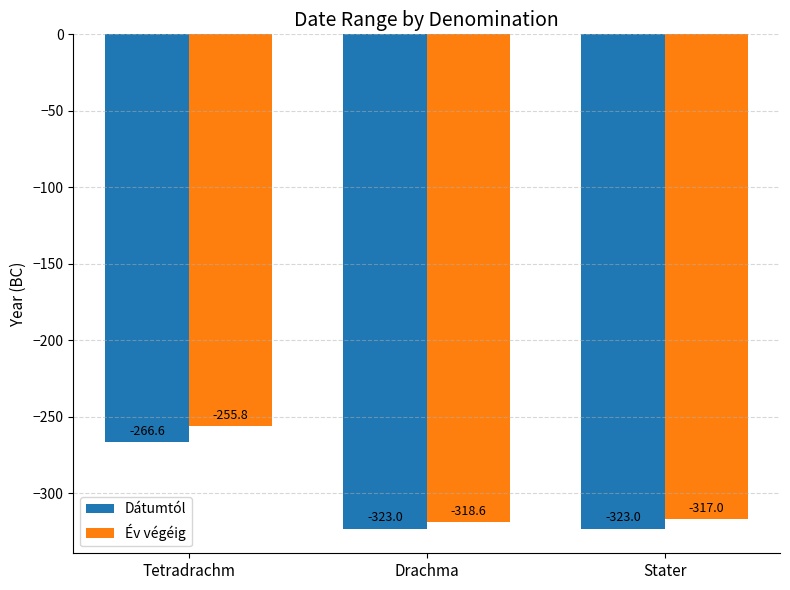

The Dátumtól series shows -410.1 at Tetradrachm. True or false?

False